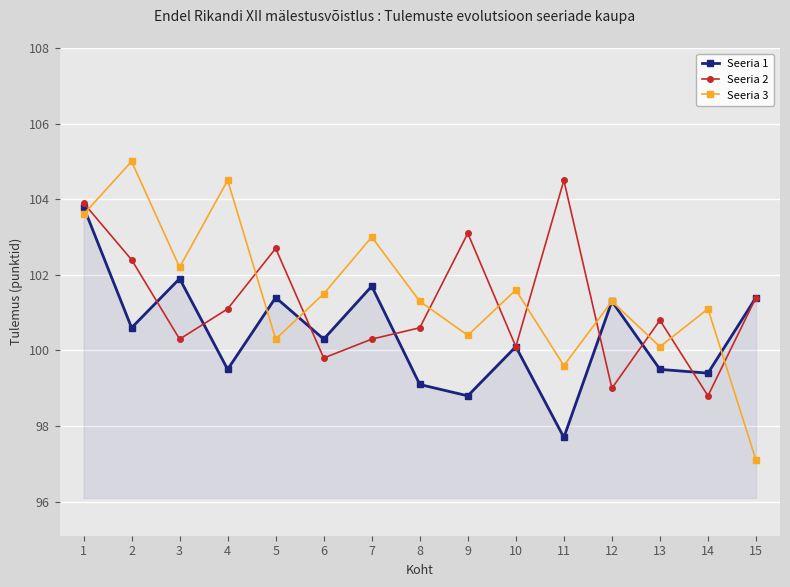

What is the minimum value for Seeria 3?

97.1